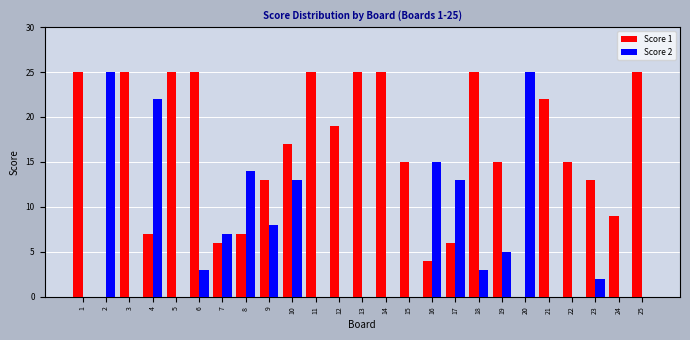

True or false: Score 1 has a value of 25 at 14.

True